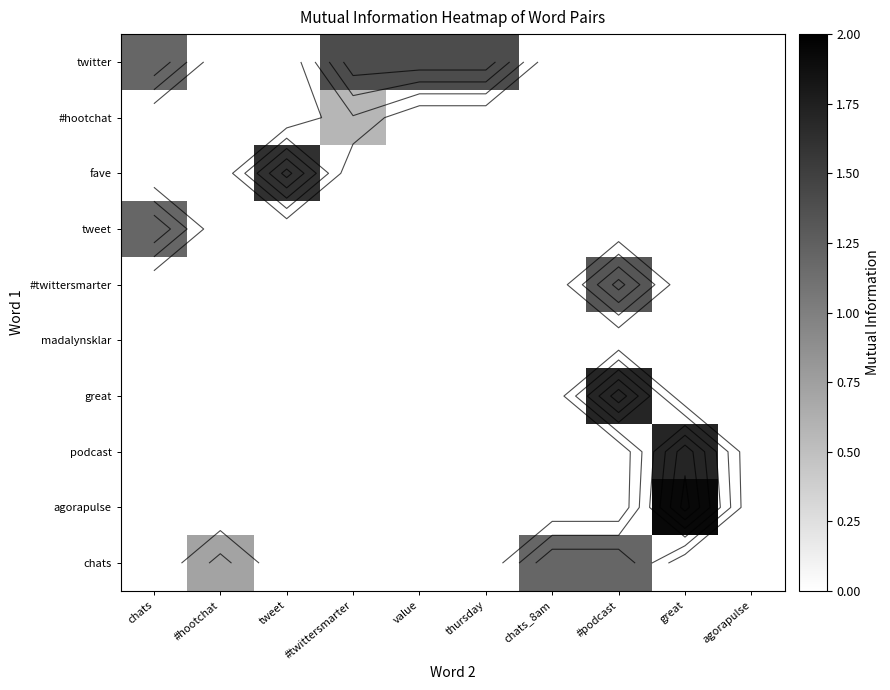

The value of podcast at chats_8am is 0.0. True or false?

True